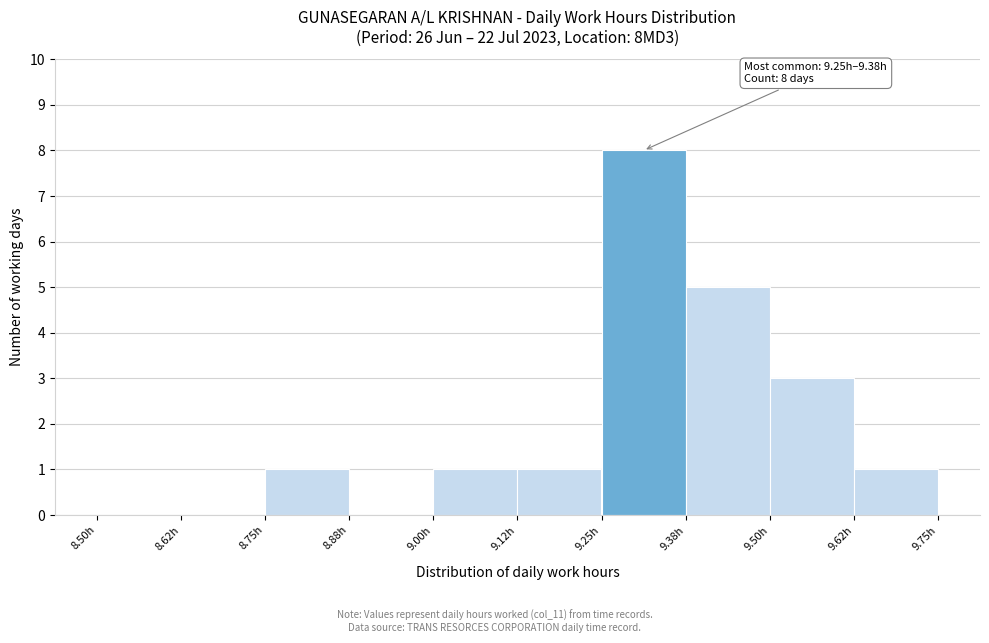

Over which range of the x-axis is the bar tallest?

9.250 to 9.375